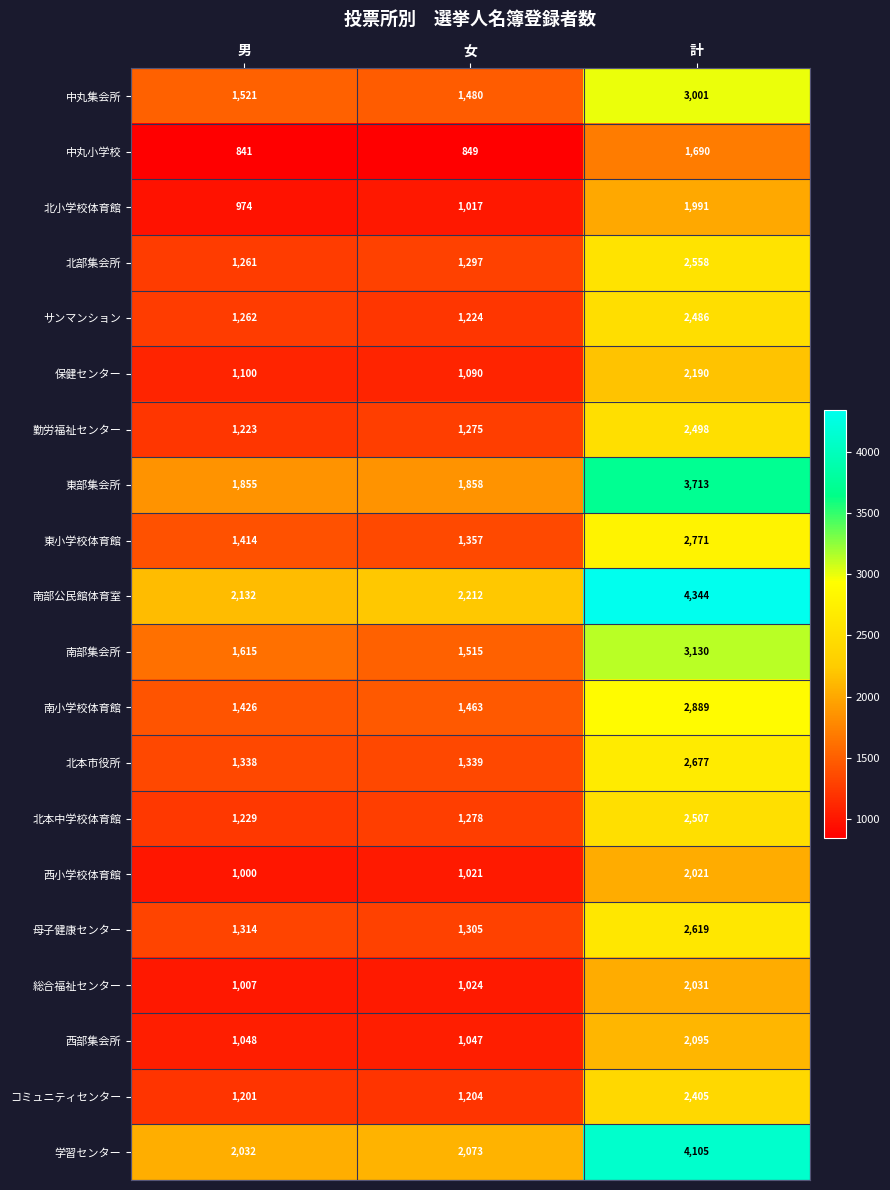

Between 男 and 女, which series saw the biggest shift?

南部集会所